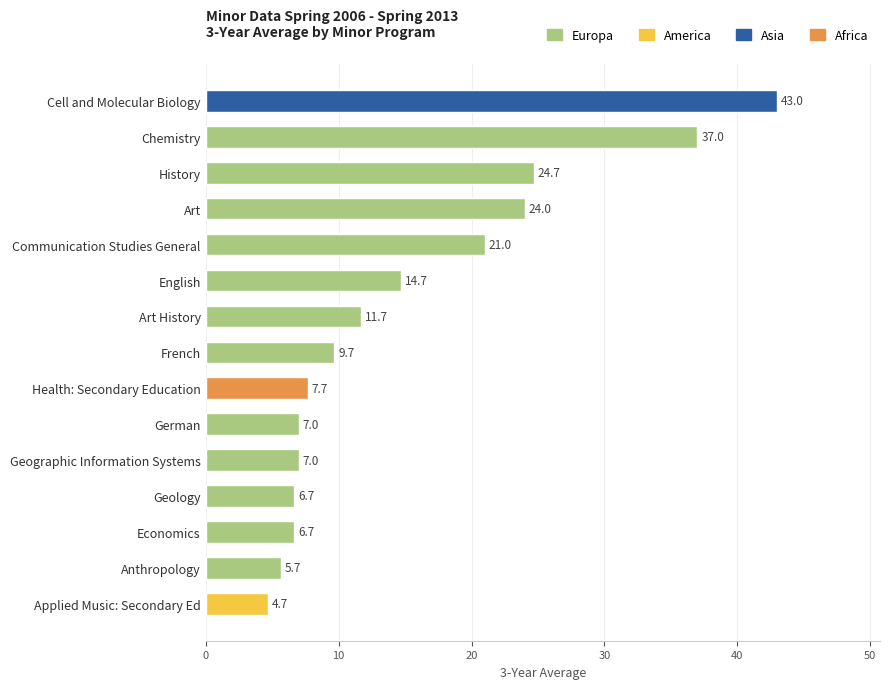

Reading top to bottom, what are all the values shown in this chart?

43.0	37.0	24.7	24.0	21.0	14.7	11.7	9.7	7.7	7.0	7.0	6.7	6.7	5.7	4.7